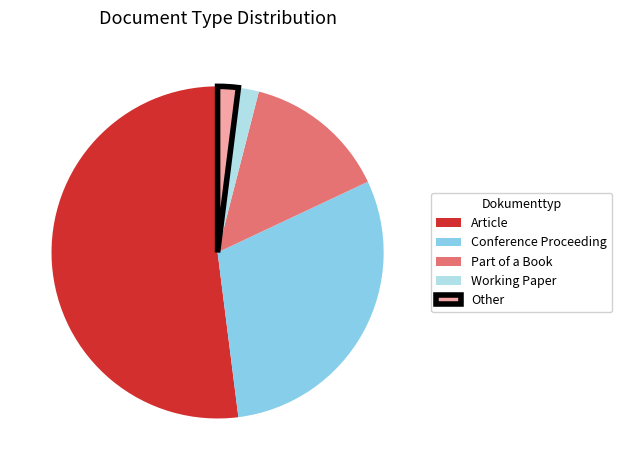

Combined, do Part of a Book and Other account for over 50%?

No